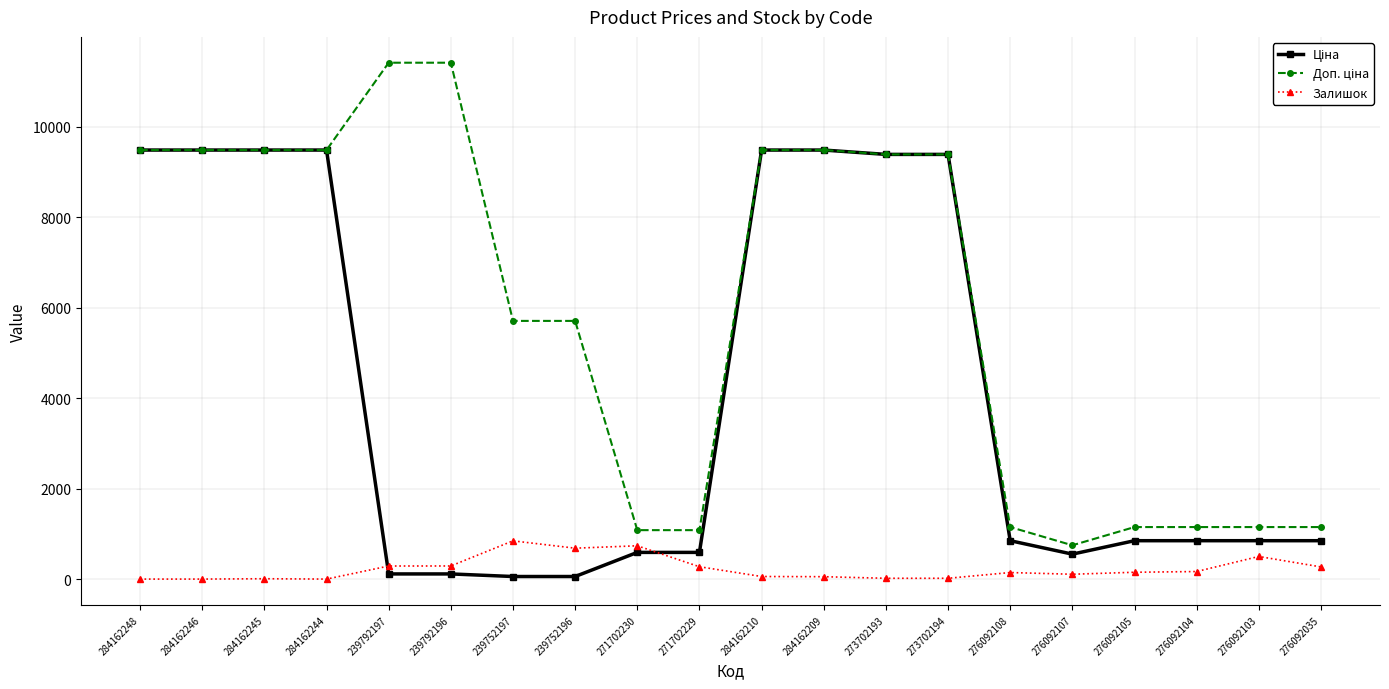

Read the Залишок value at 276092103.

500.0